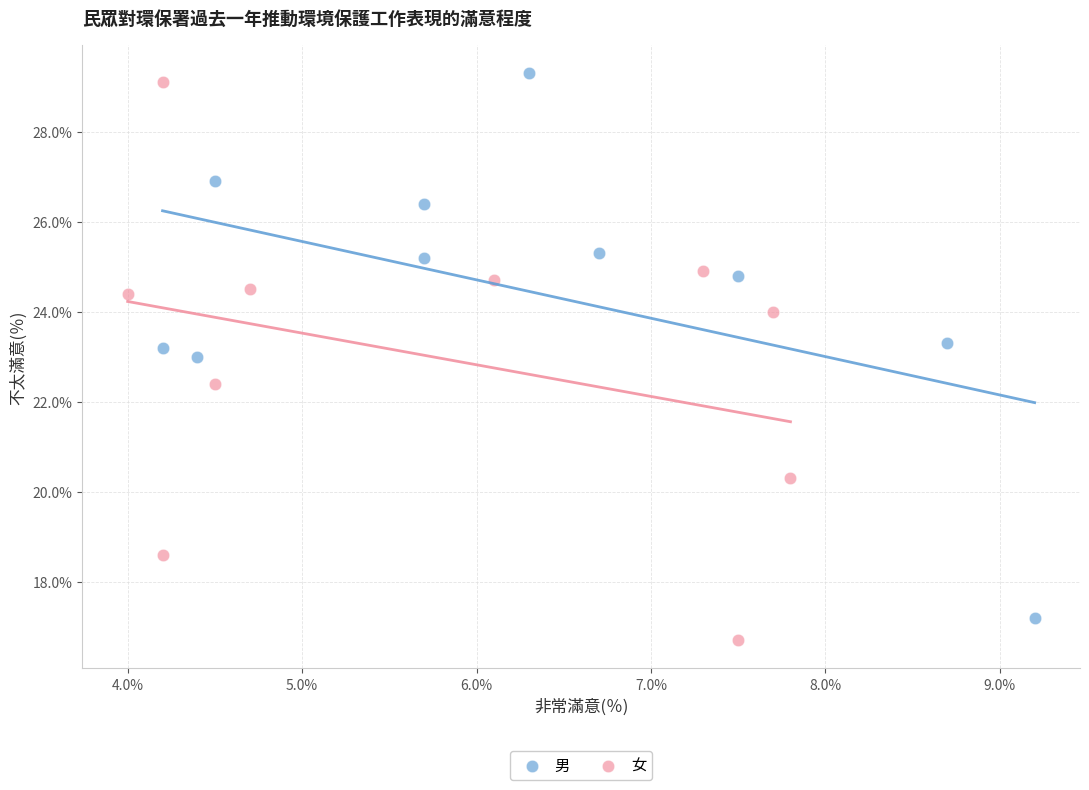

Which series has the widest spread of Y values?

女